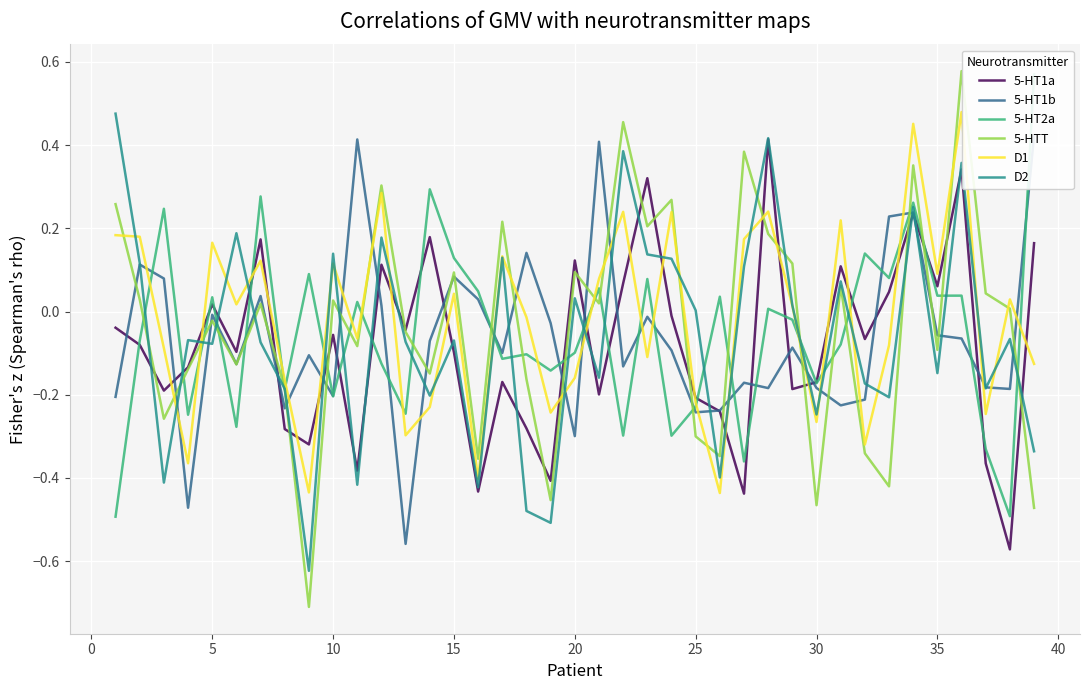

Is the value of D1 at 25 greater than the value of 5-HTT at 5?

No